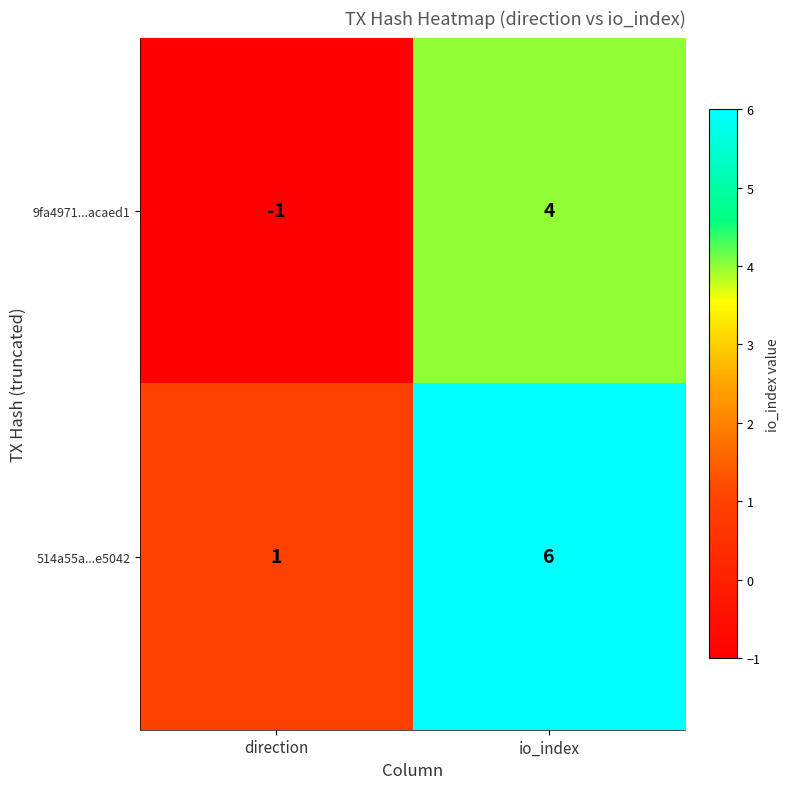

Which series has the largest total across all categories?

514a55a...e5042